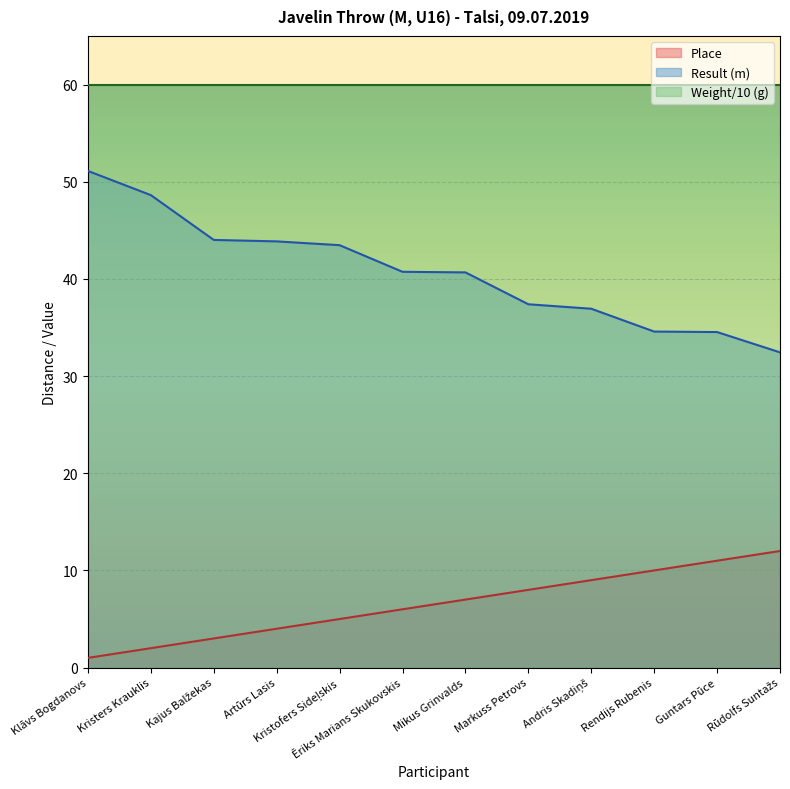

Between Ēriks Marians Skukovskis and Mikus Grinvalds, which series saw the biggest shift?

Place